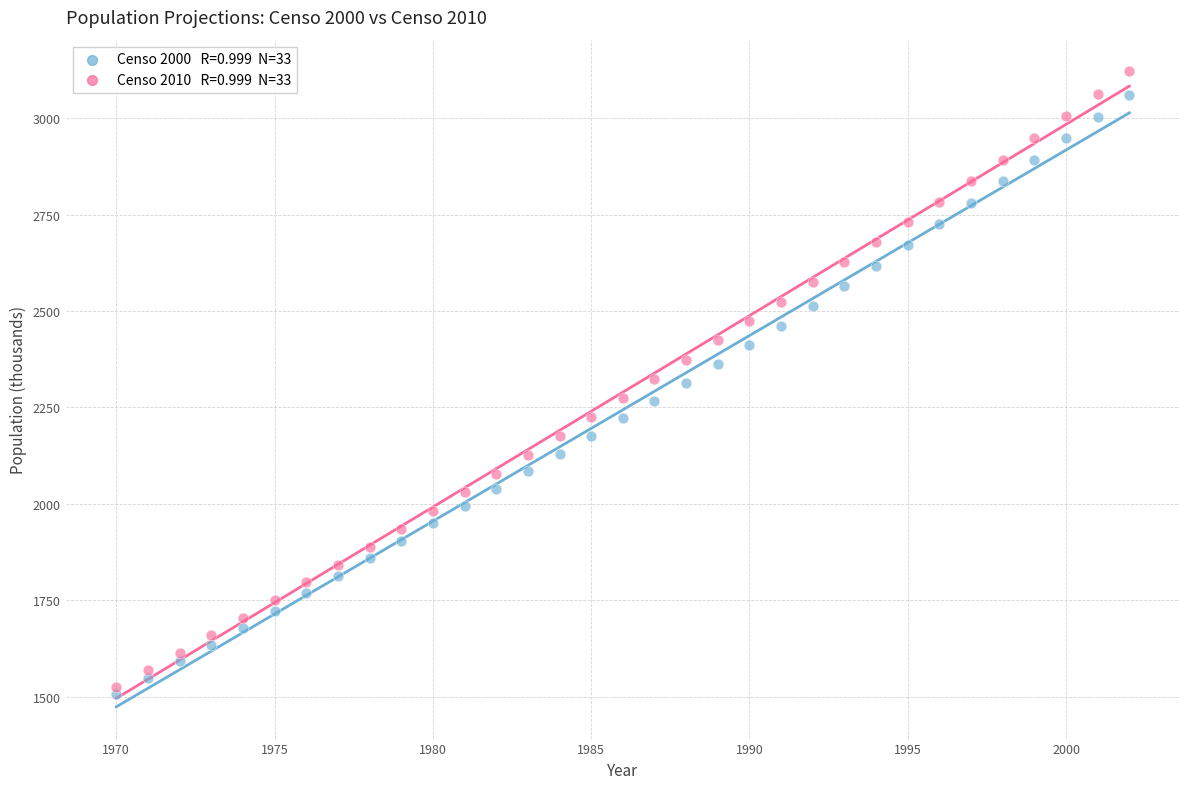

Across all data points, what is the range of X values (max minus min)?

32.0